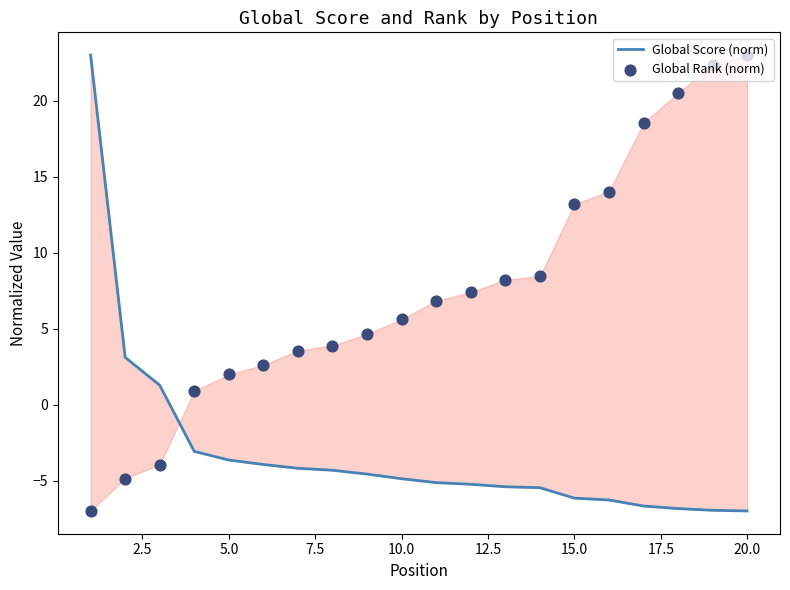

Is the value of Global Score (norm) at 17.5 greater than the value of Global Rank (norm) at 0.0?

Yes